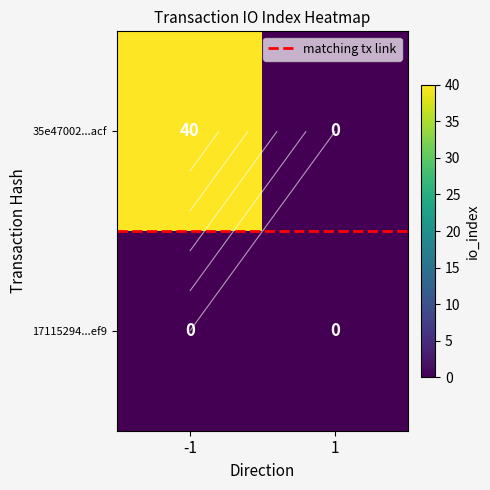

Rank the series by their maximum value, from lowest to highest.

17115294...ef9, matching tx link, 35e47002...acf